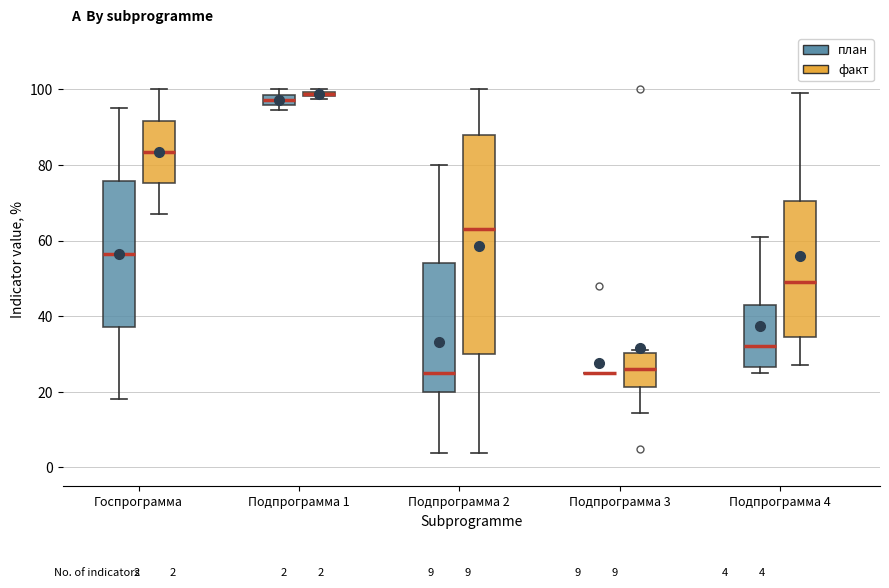

Which box is the tallest, from its lower edge to its upper edge?

Подпрограмма 2 (факт)